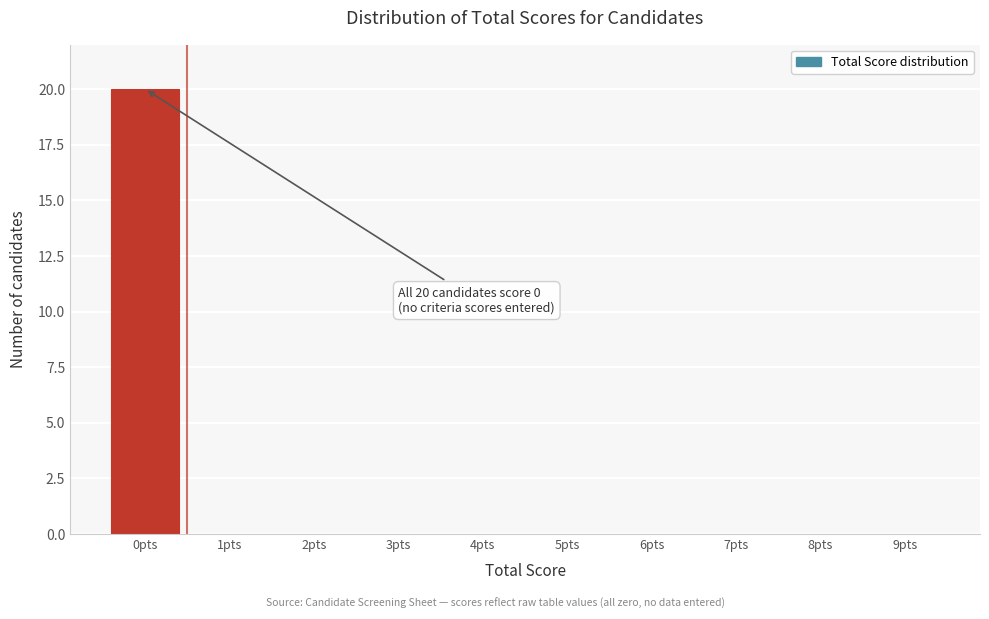

Reading left to right, extract all data points from this chart.

0pts=20	1pts=0	2pts=0	3pts=0	4pts=0	5pts=0	6pts=0	7pts=0	8pts=0	9pts=0